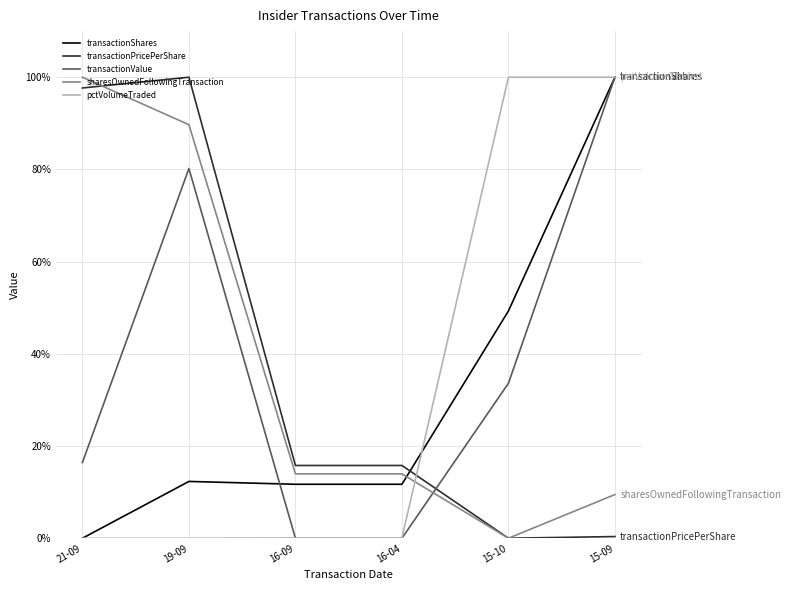

What are all the series names shown in the legend?

transactionShares, transactionPricePerShare, transactionValue, sharesOwnedFollowingTransaction, pctVolumeTraded